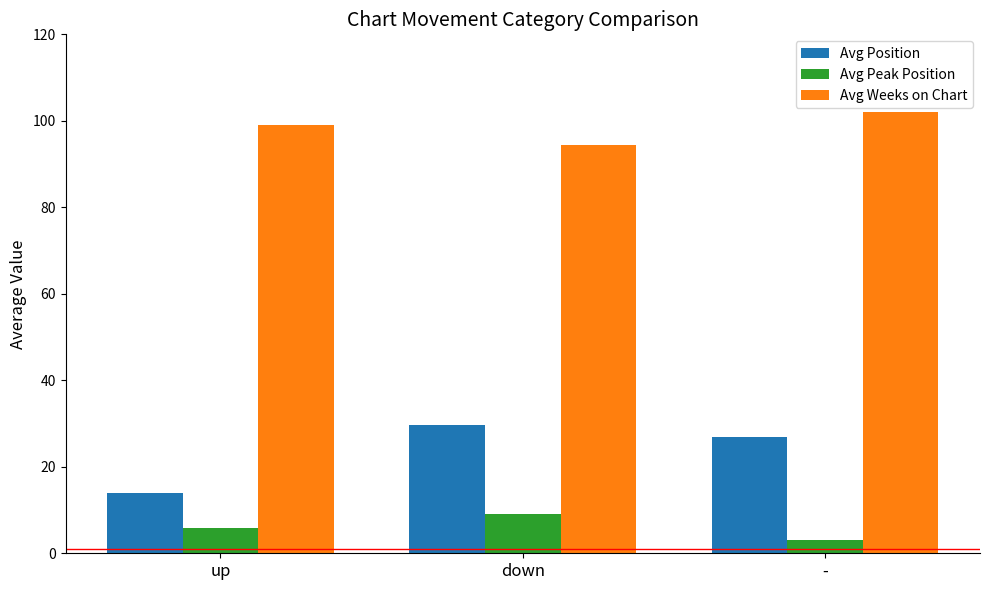

What is the sum of the Avg Weeks on Chart values at down and up?

193.4